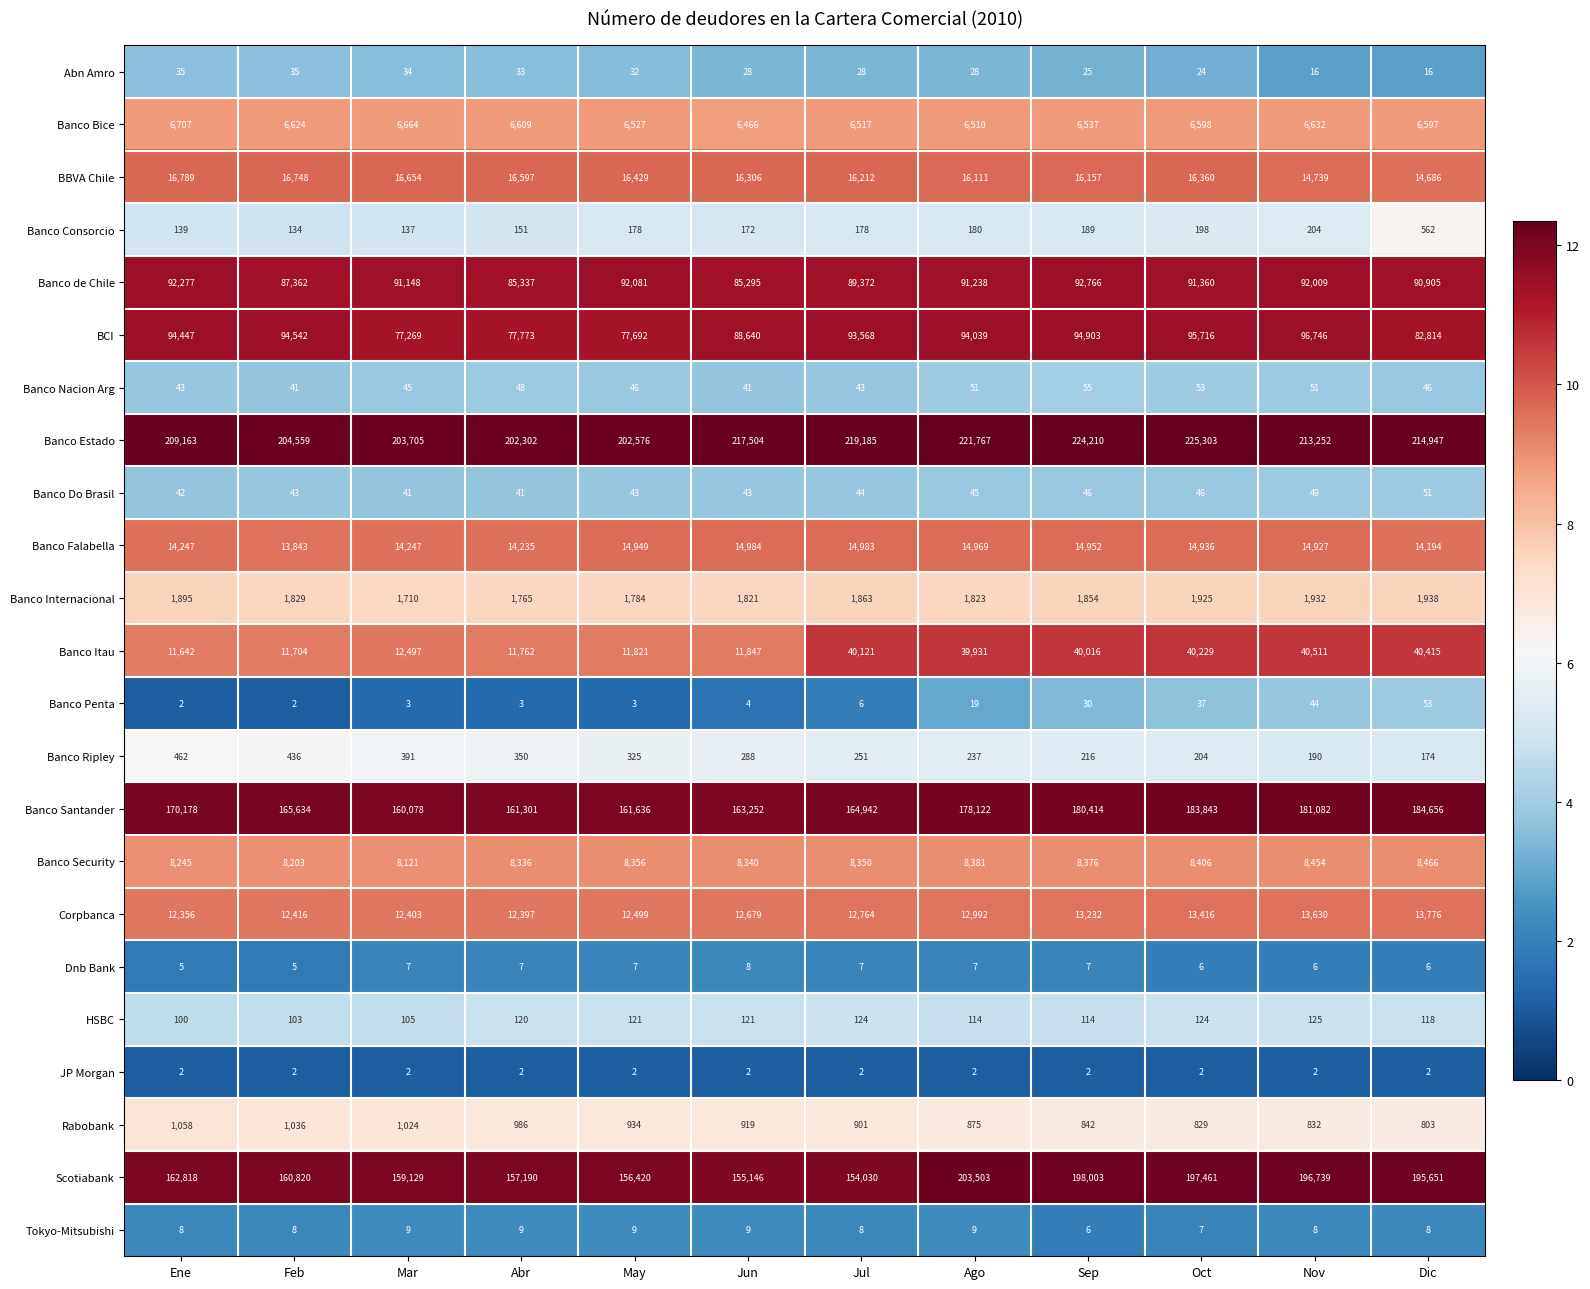

Is it true that Banco Do Brasil equals 57 at Jun?

False